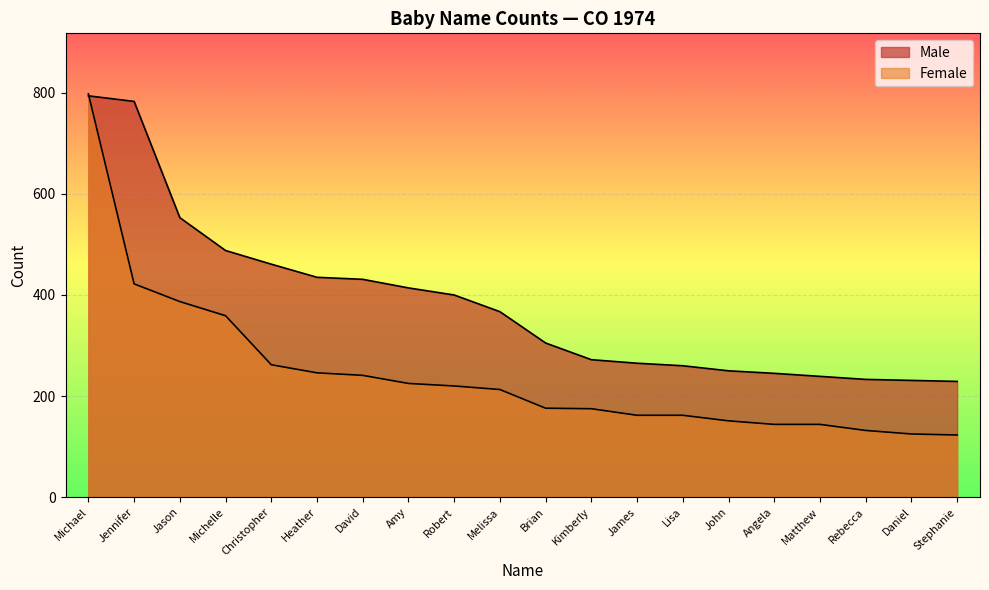

Does the chart display data point markers on the line(s)?

No